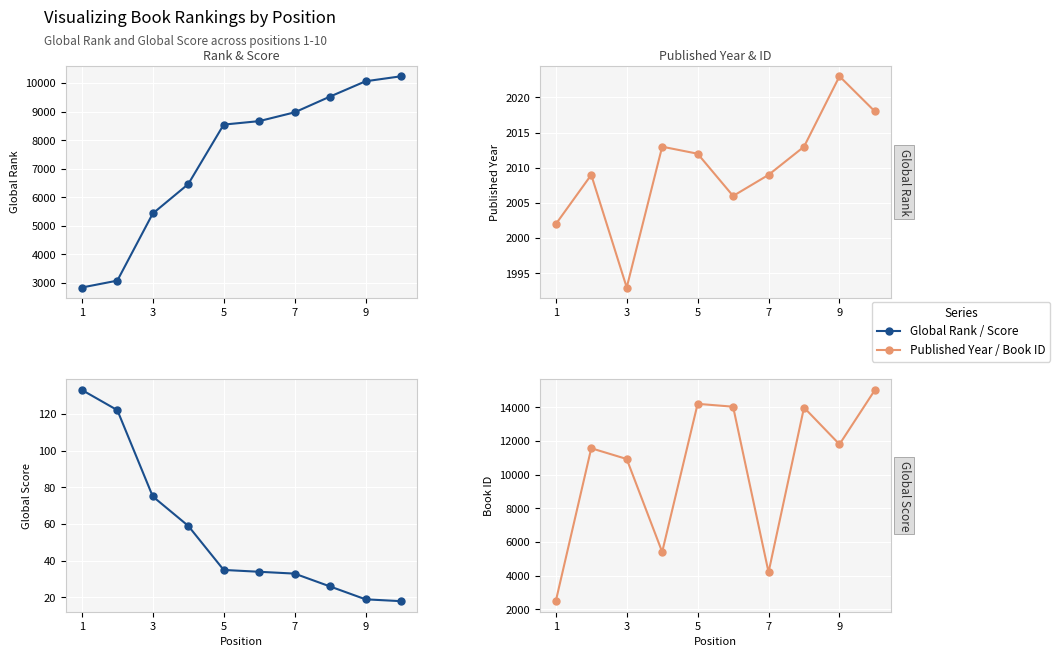

Which series has the largest total across all categories?

Book ID